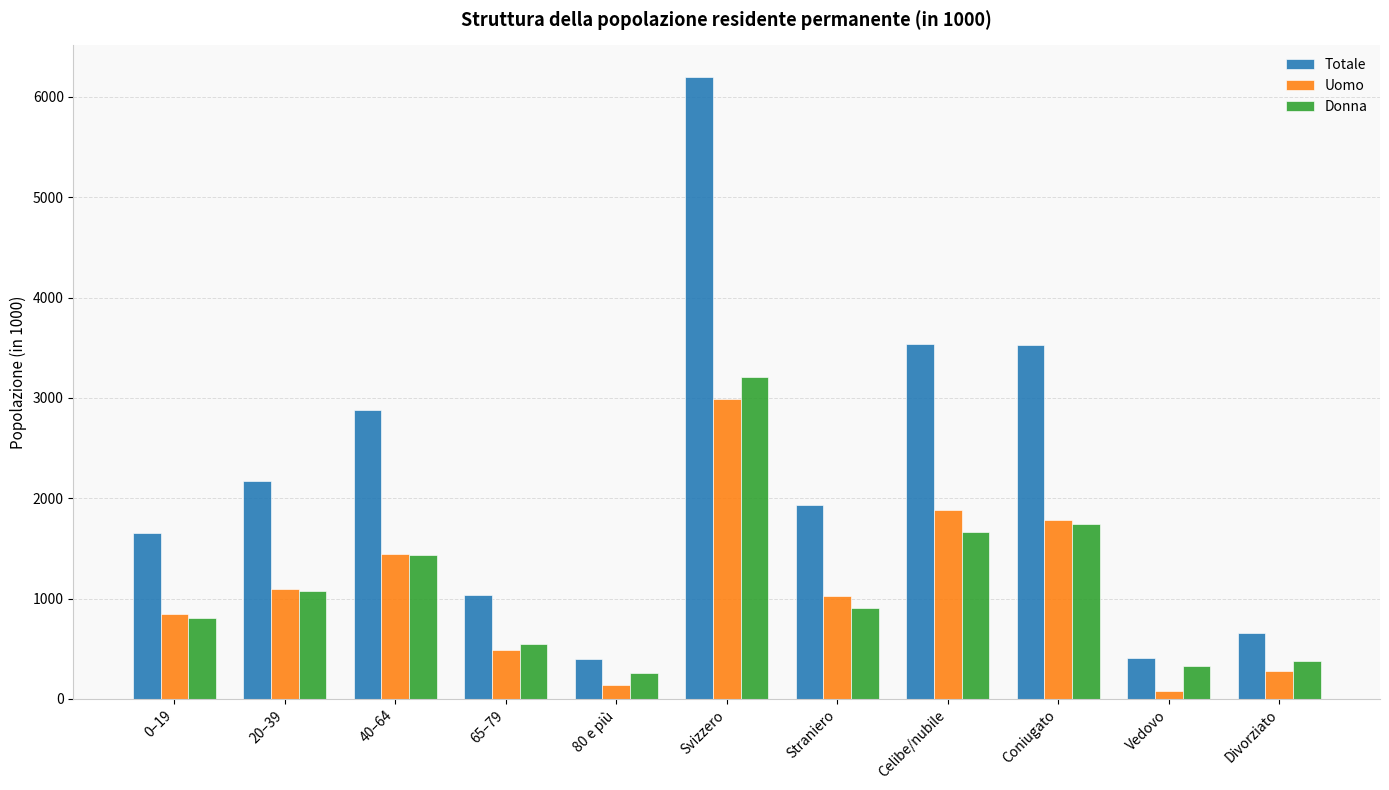

At which label does Totale first exceed 1937?

20–39